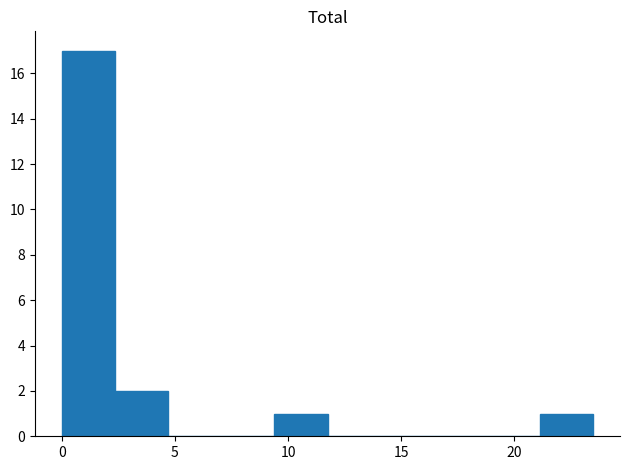

Reading left to right, list every bar in this chart as the range it spans on the x-axis followed by its height. Neither the bar edges nor the heights are printed on the chart, so give them approximately, as read against the axes.

0.00 to 2.35: 17
2.35 to 4.70: 2
4.70 to 7.05: 0
7.05 to 9.40: 0
9.40 to 11.75: 1
11.75 to 14.10: 0
14.10 to 16.45: 0
16.45 to 18.80: 0
18.80 to 21.15: 0
21.15 to 23.50: 1